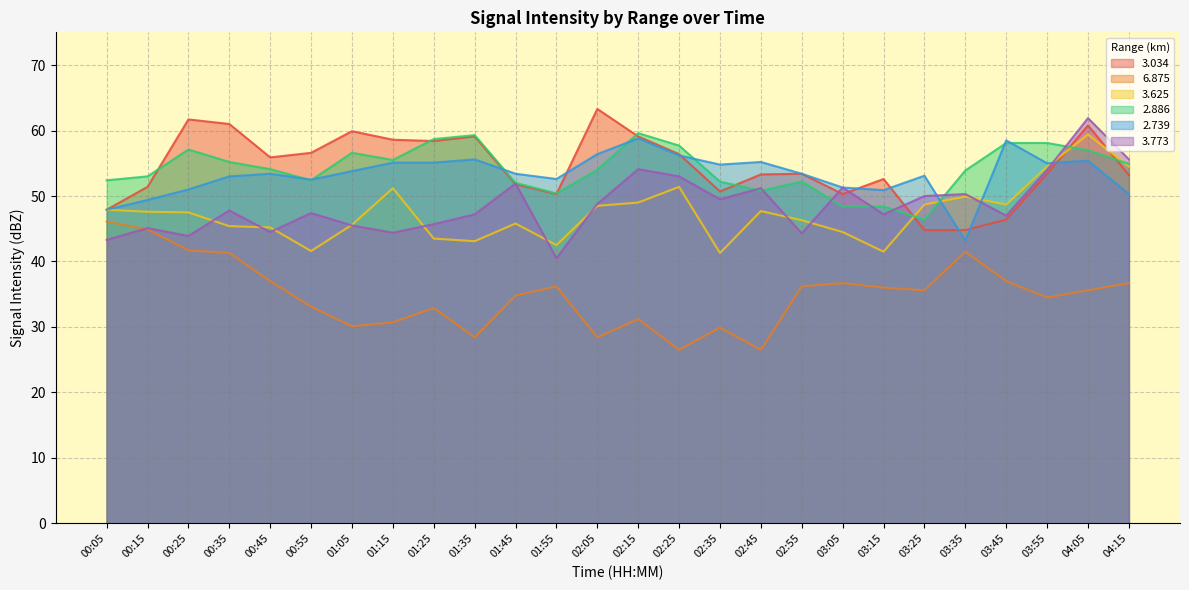

True or false: 2.739 has more than 2 points higher than both neighbors.

True